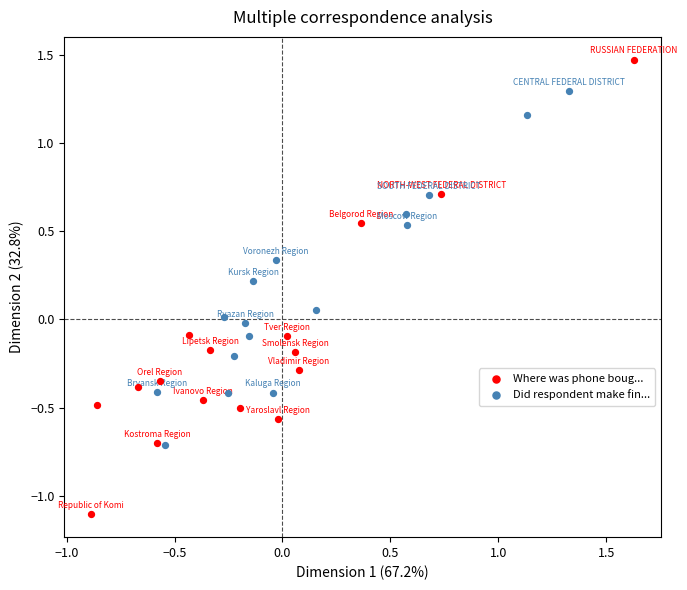

Which series has the widest spread of Y values?

Where was phone boug...